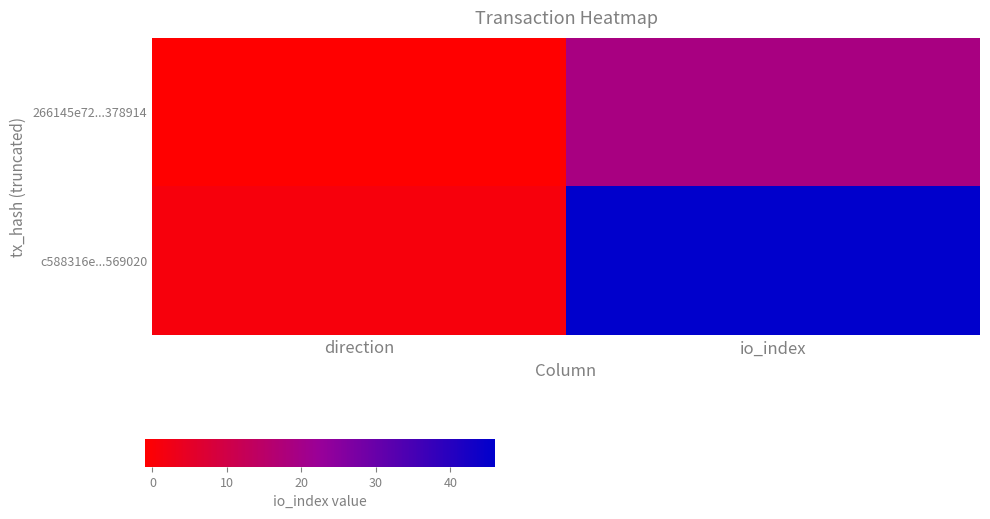

What is the greatest value displayed?

46